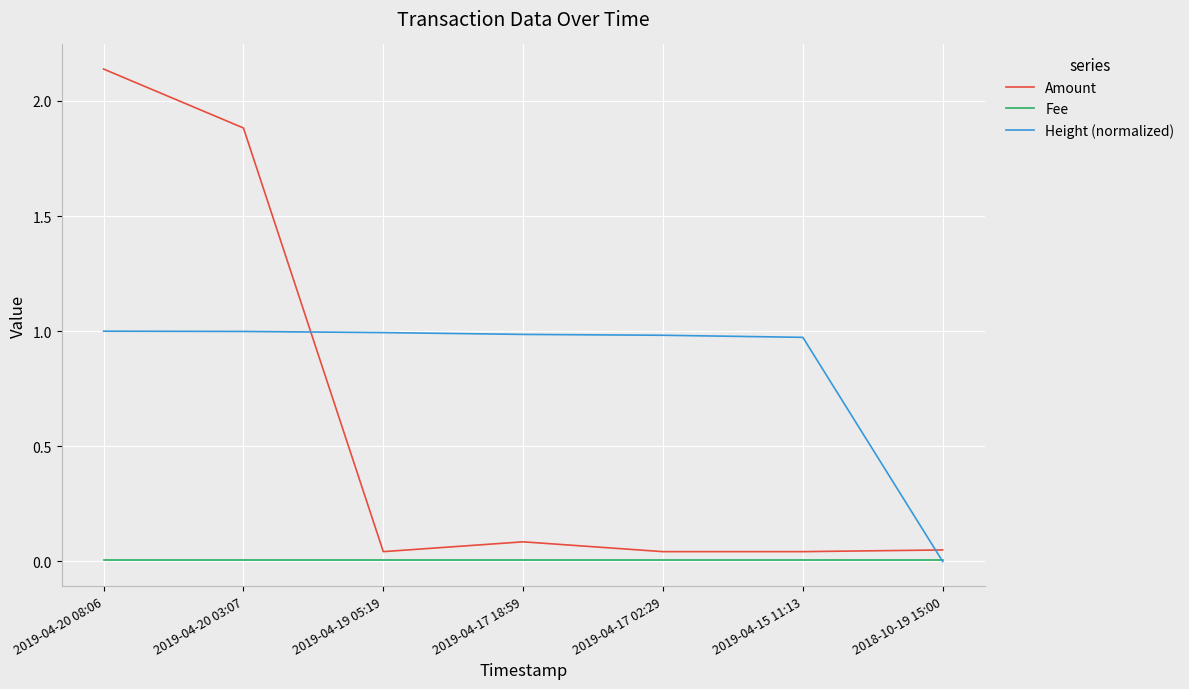

What are all the series names shown in the legend?

Amount, Fee, Height (normalized)